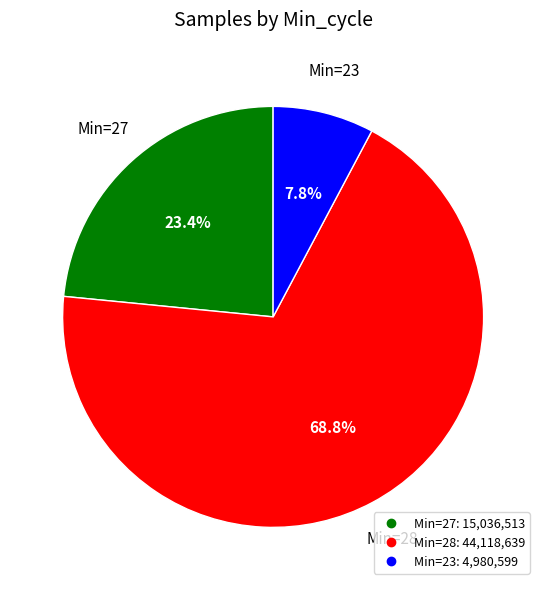

How many slices are in this pie chart?

3